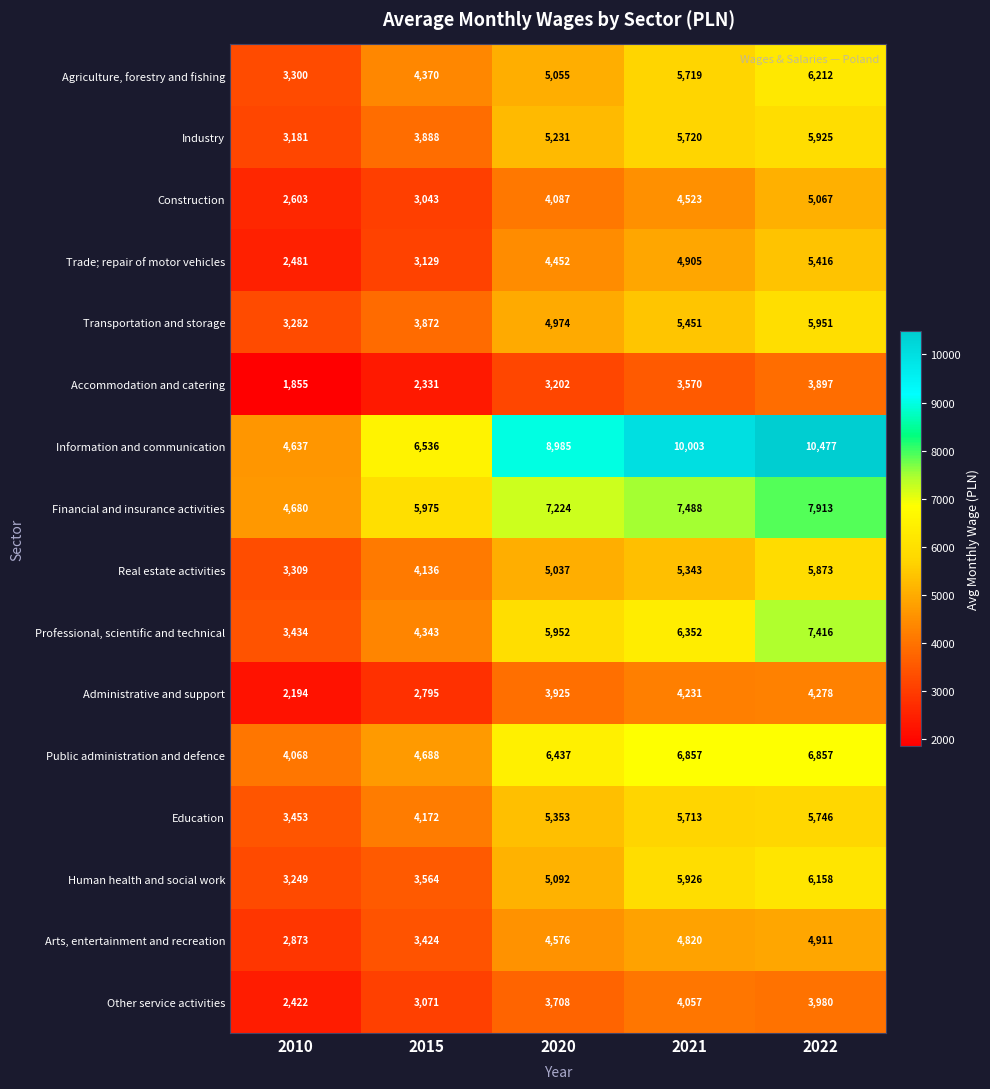

Which series changed the most between 2010 and 2021?

Information and communication